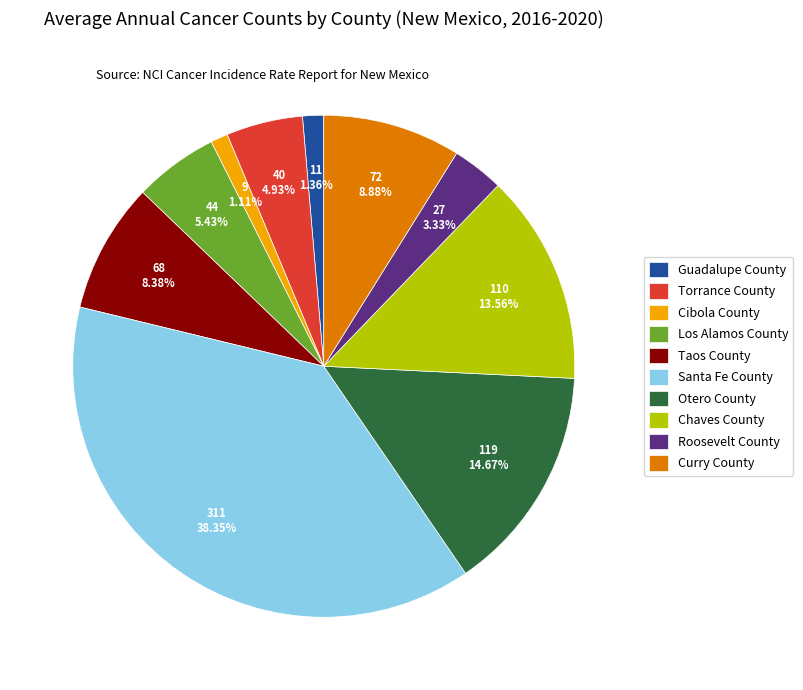

Is it true that Guadalupe County is 1% of the pie?

True